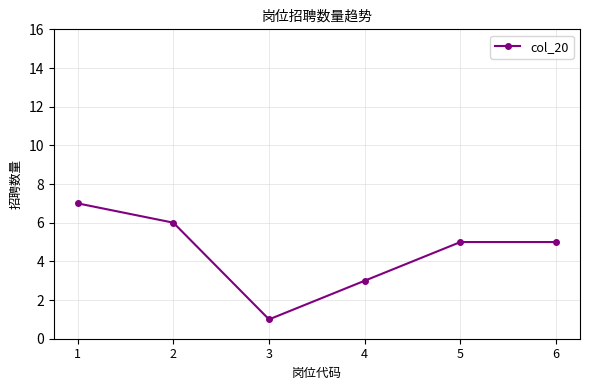

What is the value of the 2nd point from the left?

6